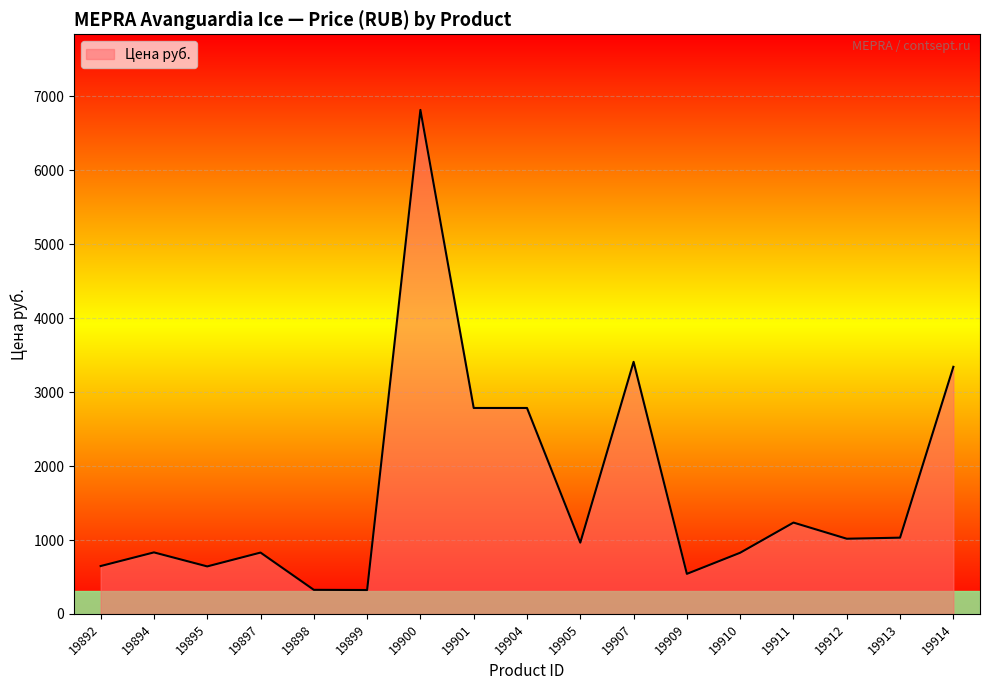

Is it true that the value at 19892 is 648.0?

True